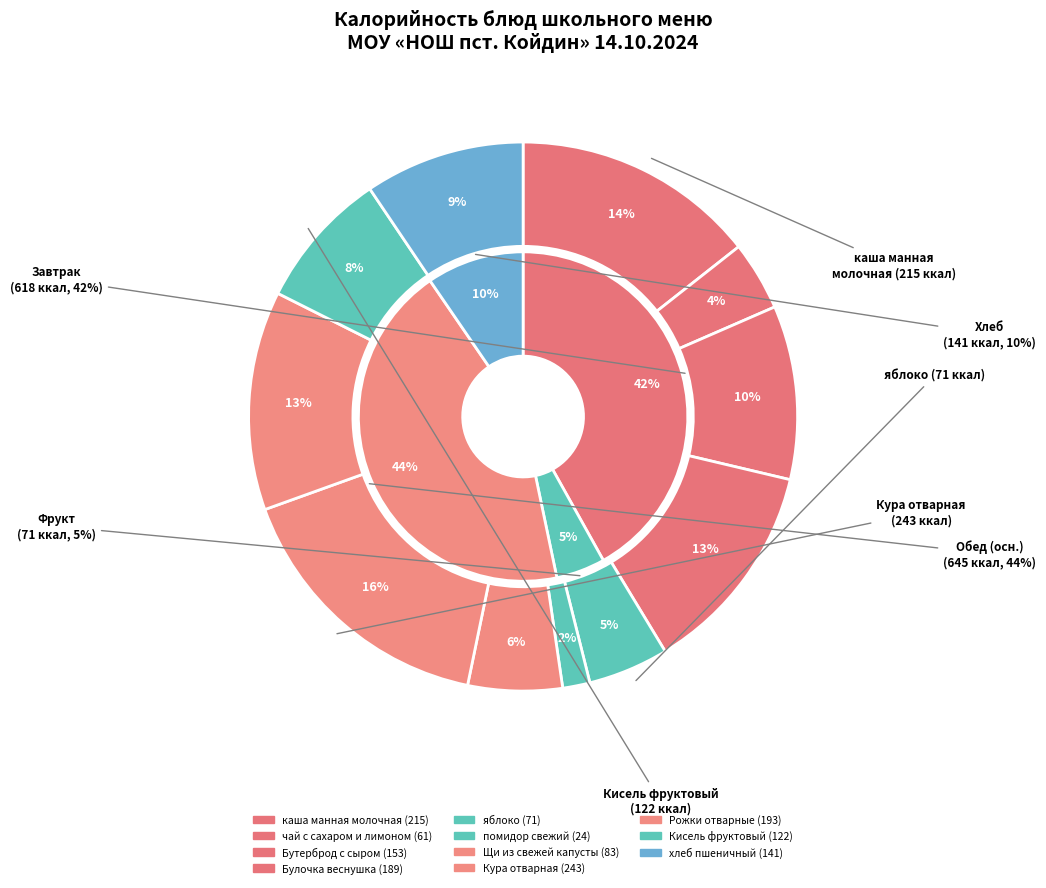

Do помидор свежий and Кура отварная together represent more than half of the pie?

No